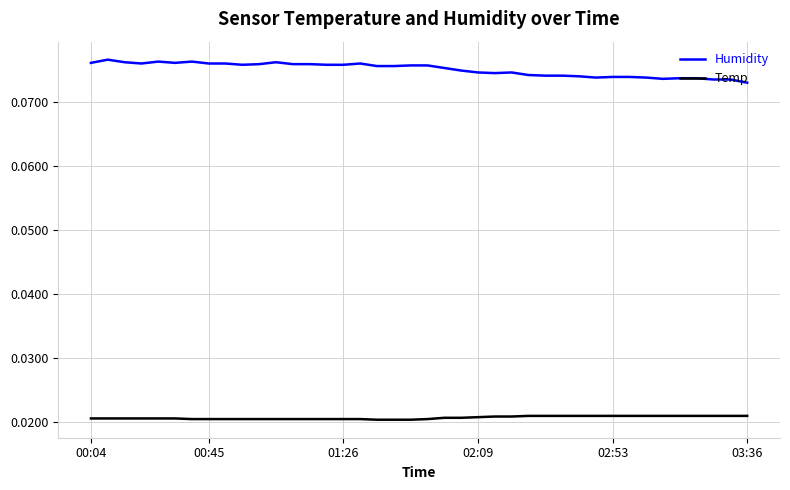

True or false: Temp and Humidity cross at least once.

False